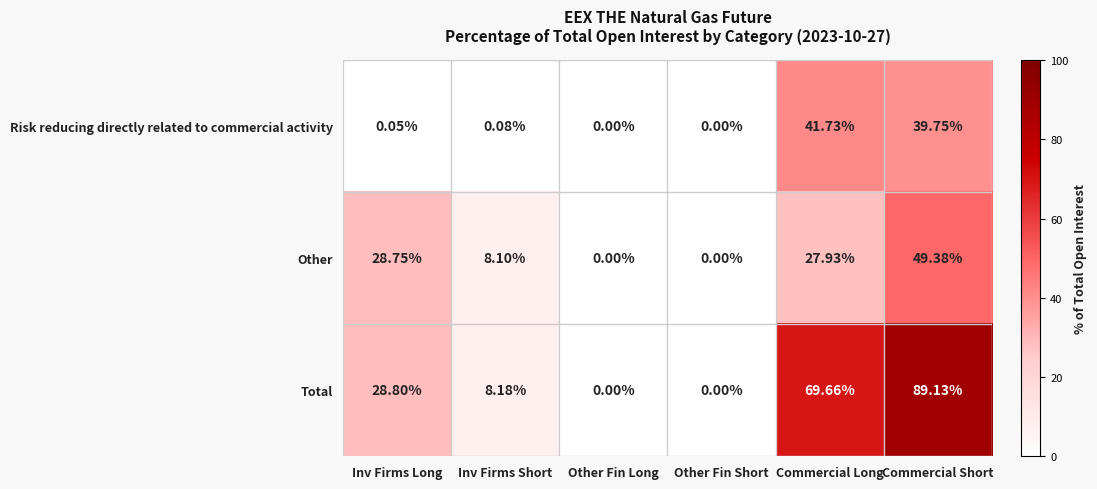

Which series has the largest range (max minus min)?

Total